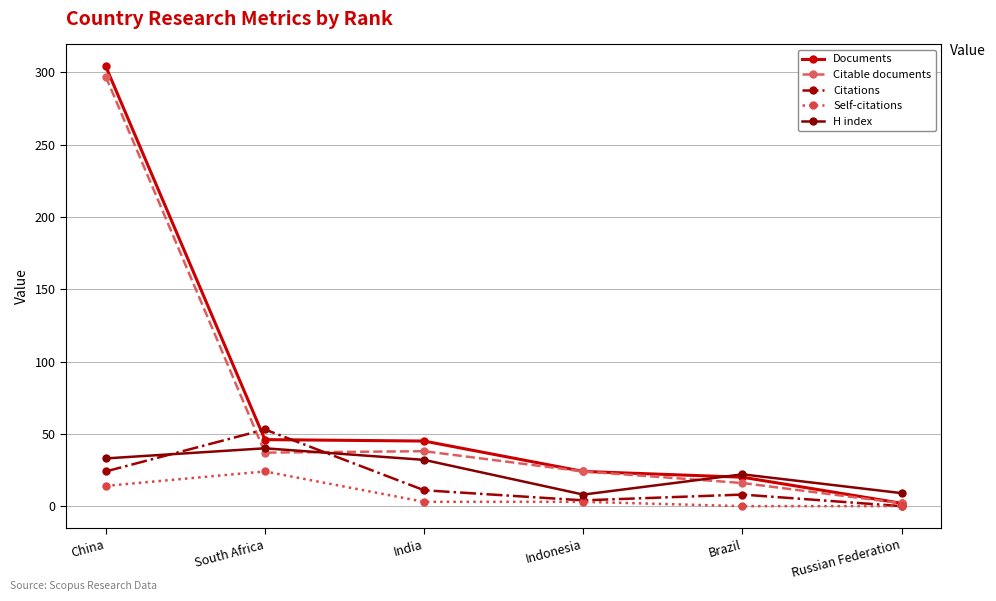

Where is the first local maximum for H index?

South Africa